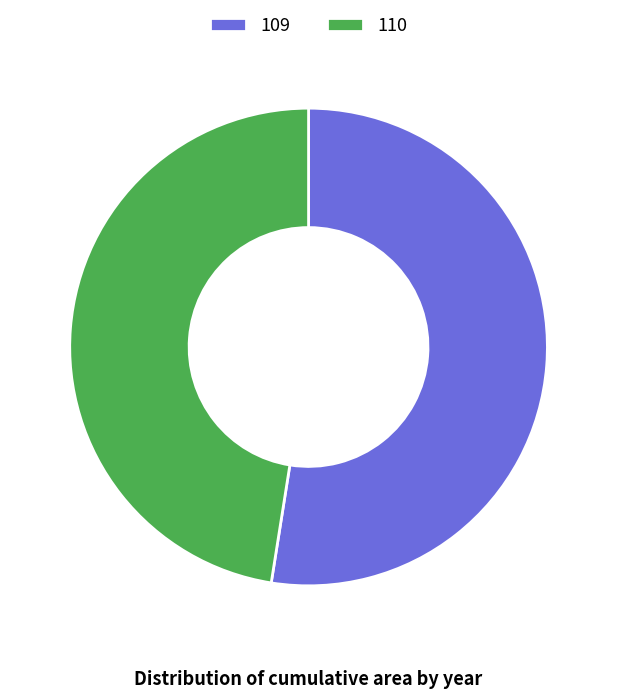

Do 110 and 109 together represent more than half of the pie?

Yes